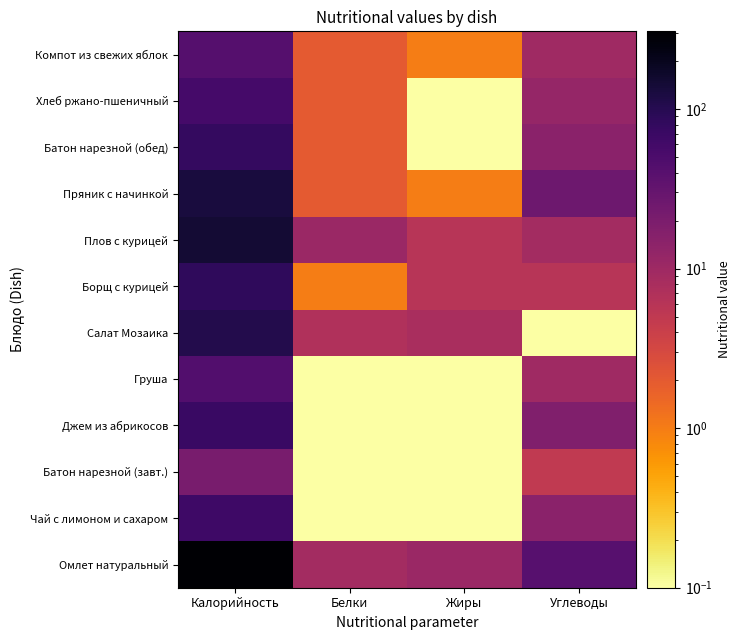

Reading right to left, list all the values displayed in this chart.

Омлет натуральный: Углеводы=40.0	Жиры=11.0	Белки=9.0	Калорийность=307.0
Чай с лимоном и сахаром: Углеводы=15.0	Жиры=0.1	Белки=0.1	Калорийность=65.0
Батон нарезной (завт.): Углеводы=5.0	Жиры=0.1	Белки=0.1	Калорийность=21.0
Джем из абрикосов: Углеводы=18.0	Жиры=0.1	Белки=0.1	Калорийность=72.0
Груша: Углеводы=10.0	Жиры=0.1	Белки=0.1	Калорийность=45.0
Салат Мозаика: Углеводы=0.1	Жиры=8.0	Белки=7.0	Калорийность=107.0
Борщ с курицей: Углеводы=6.0	Жиры=6.0	Белки=1.0	Калорийность=85.0
Плов с курицей: Углеводы=9.0	Жиры=6.0	Белки=11.0	Калорийность=145.0
Пряник с начинкой: Углеводы=26.0	Жиры=1.0	Белки=2.0	Калорийность=128.0
Батон нарезной (обед): Углеводы=15.0	Жиры=0.1	Белки=2.0	Калорийность=78.0
Хлеб ржано-пшеничный: Углеводы=12.0	Жиры=0.1	Белки=2.0	Калорийность=58.0
Компот из свежих яблок: Углеводы=10.0	Жиры=1.0	Белки=2.0	Калорийность=42.0